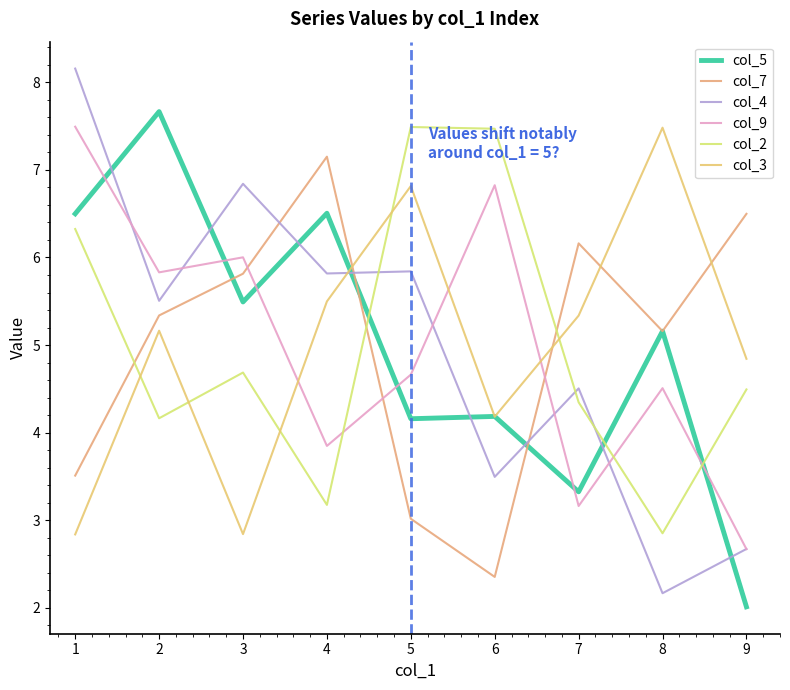

In col_2, how many points are lower than both neighbors (excluding endpoints)?

3